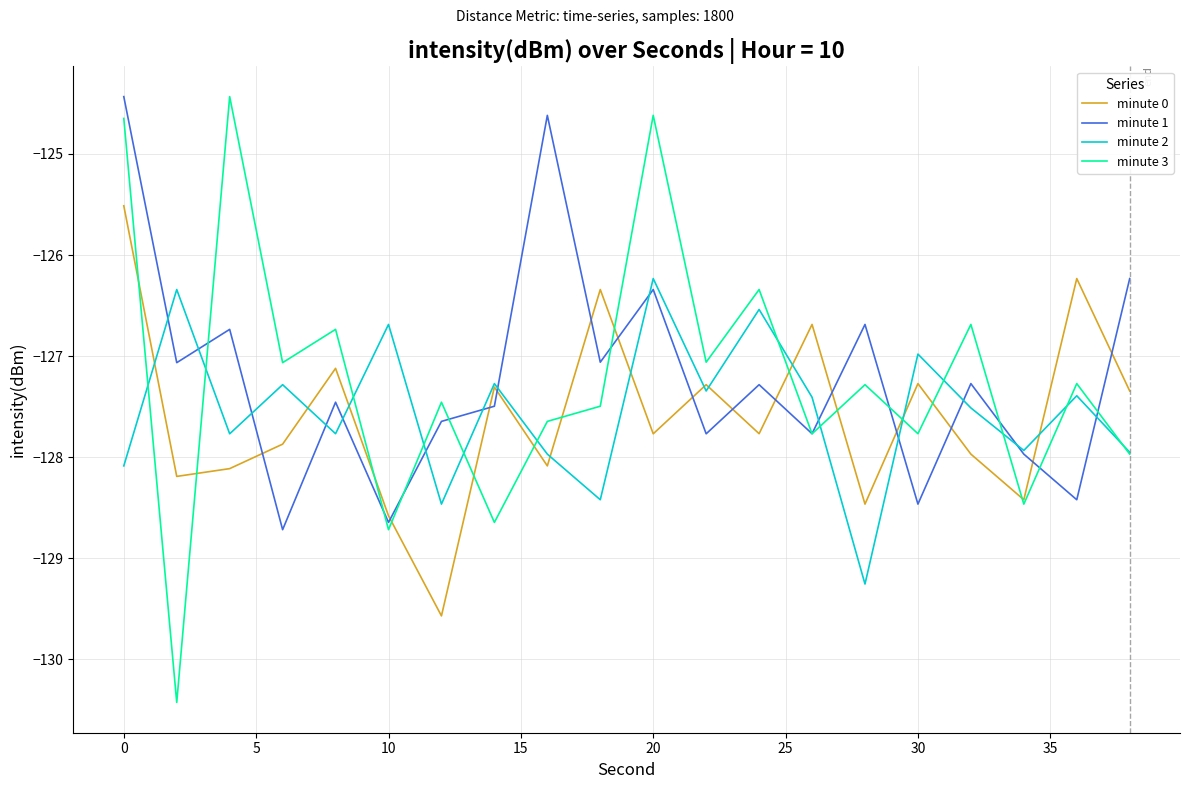

Which series has the largest range (max minus min)?

minute 3